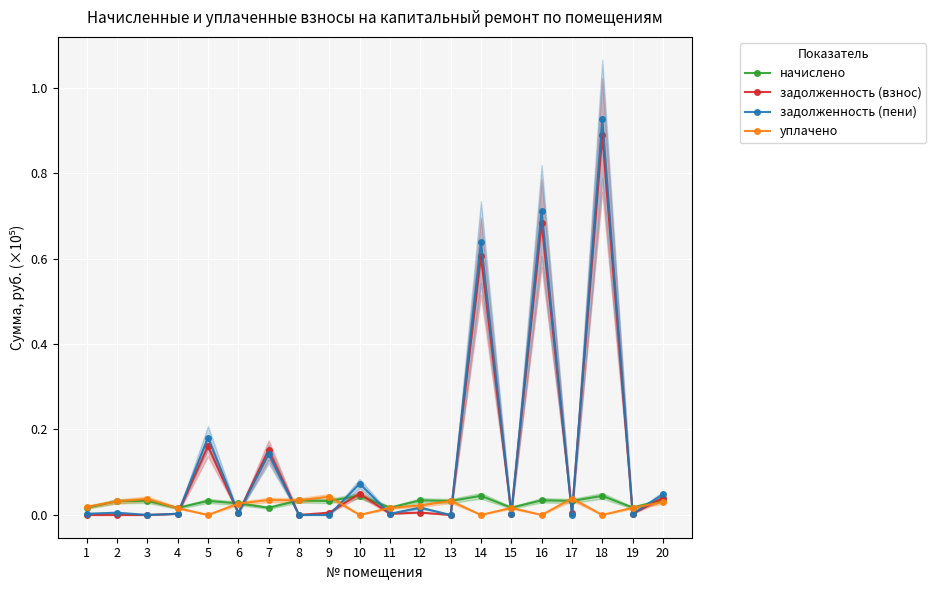

How many data points does each series have?

20